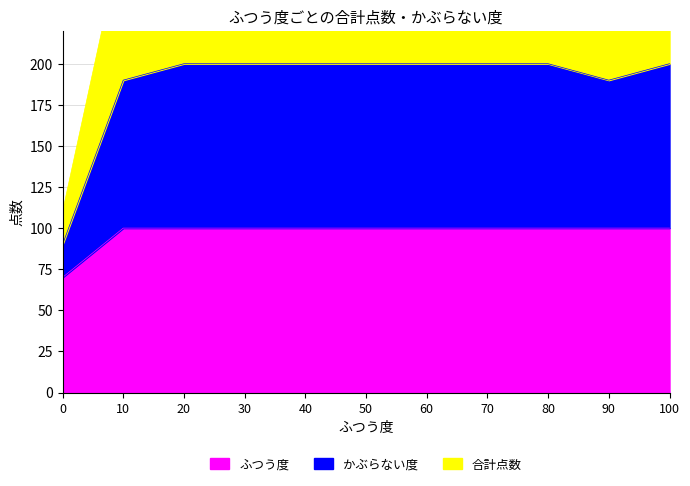

The value of ふつう度 at 10 is 100. True or false?

True